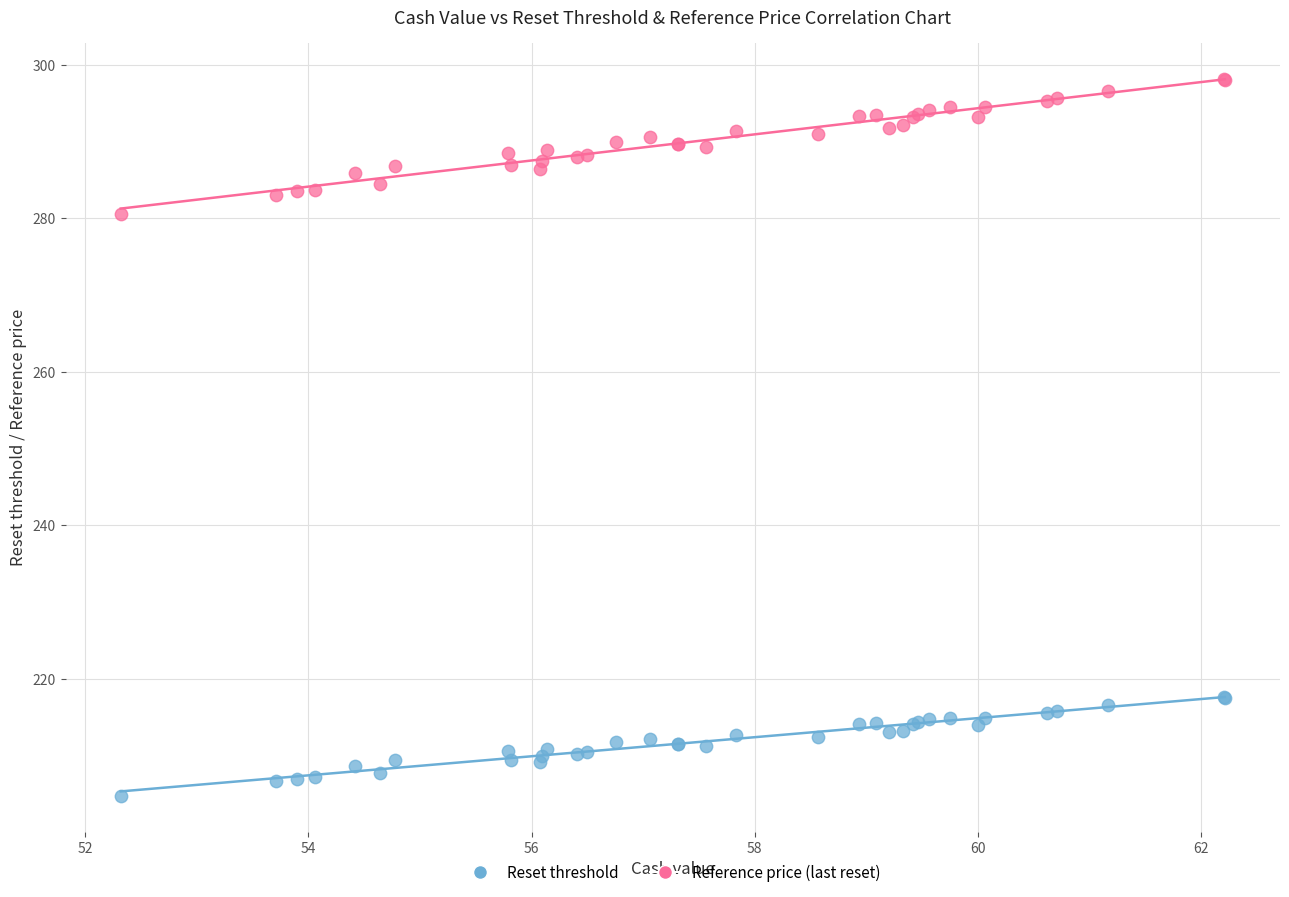

What are all the series names shown in the legend?

Reset threshold, Reference price (last reset)